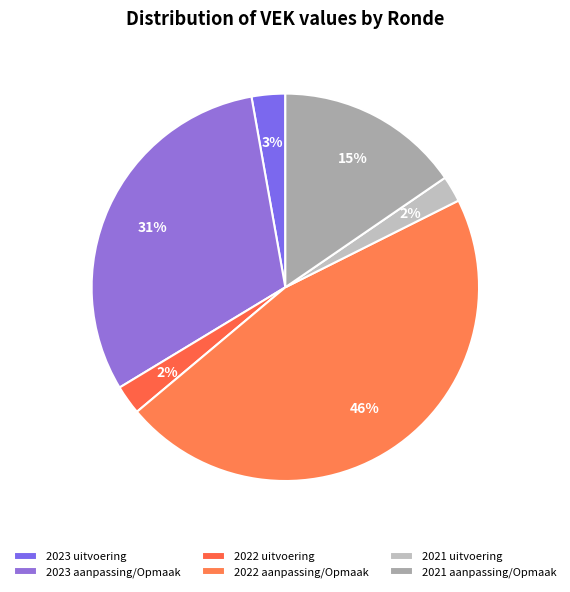

Count the number of slices in the pie.

6